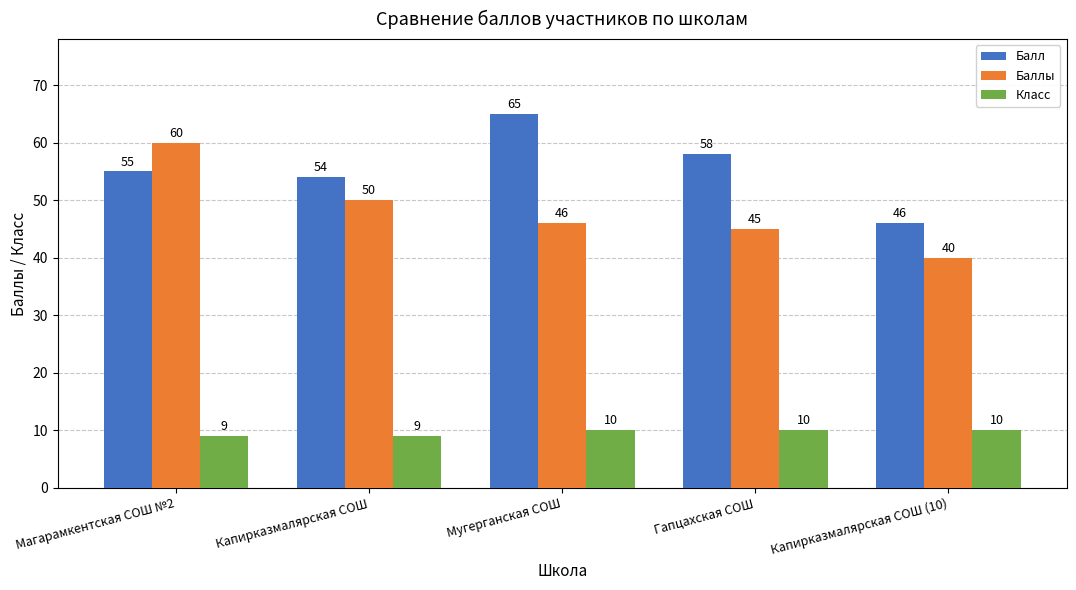

True or false: Класс has a value of 10 at Гапцахская СОШ.

True